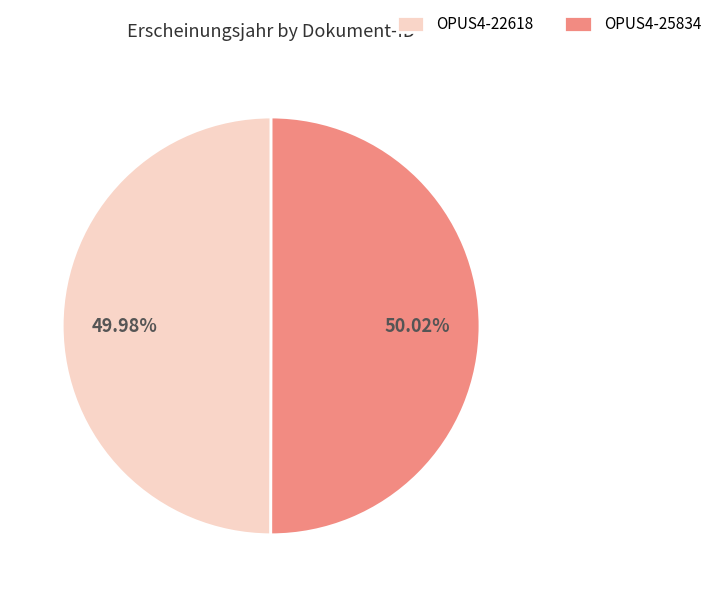

The OPUS4-22618 slice represents 60% of the pie. True or false?

False